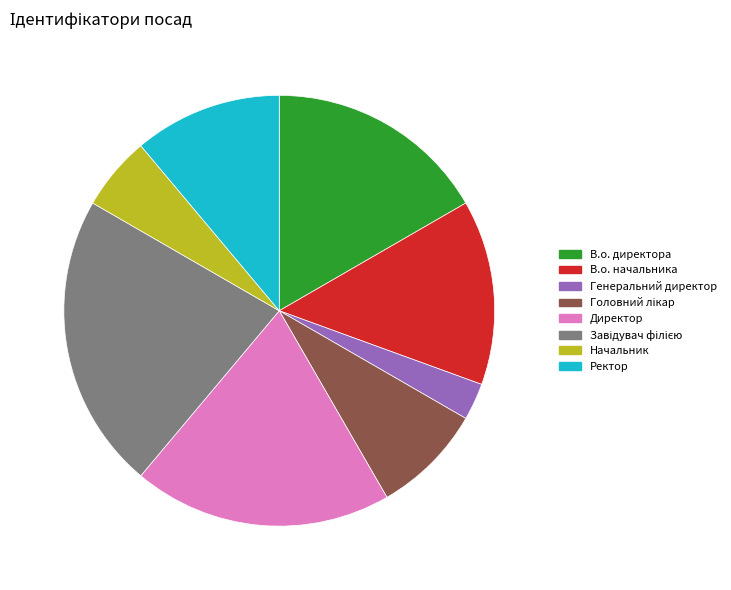

Approximately how many times larger is the value at 11.1% (4 g) compared to 5.6% (2 g)?

2.0